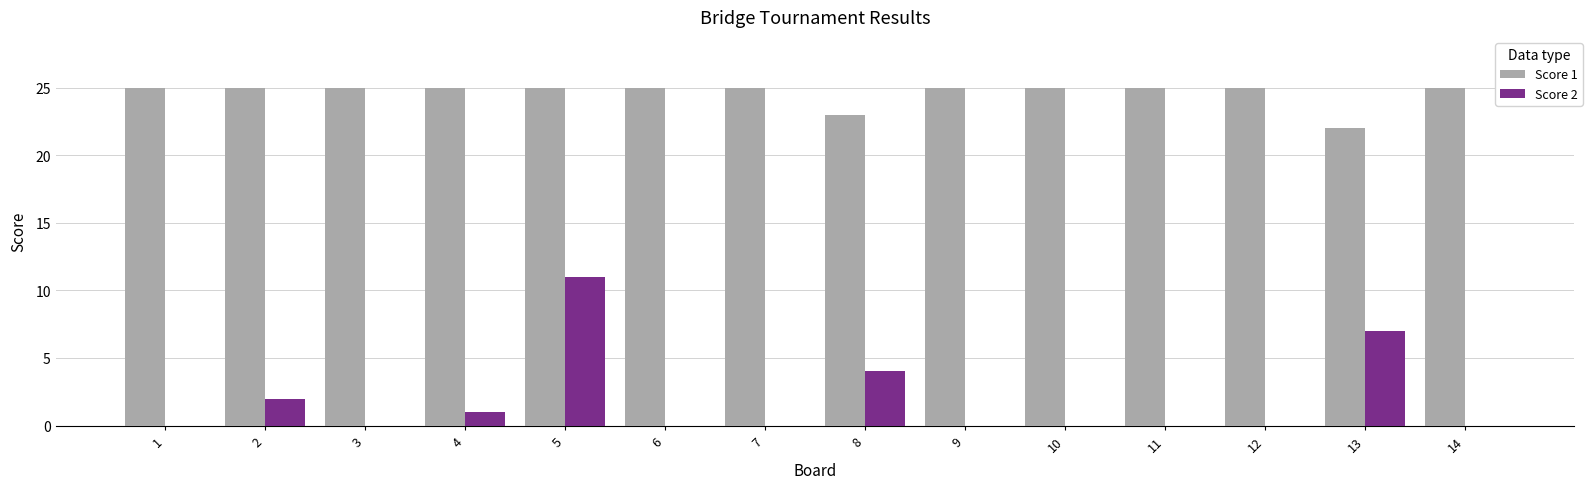

Does the chart contain stacked bars?

No